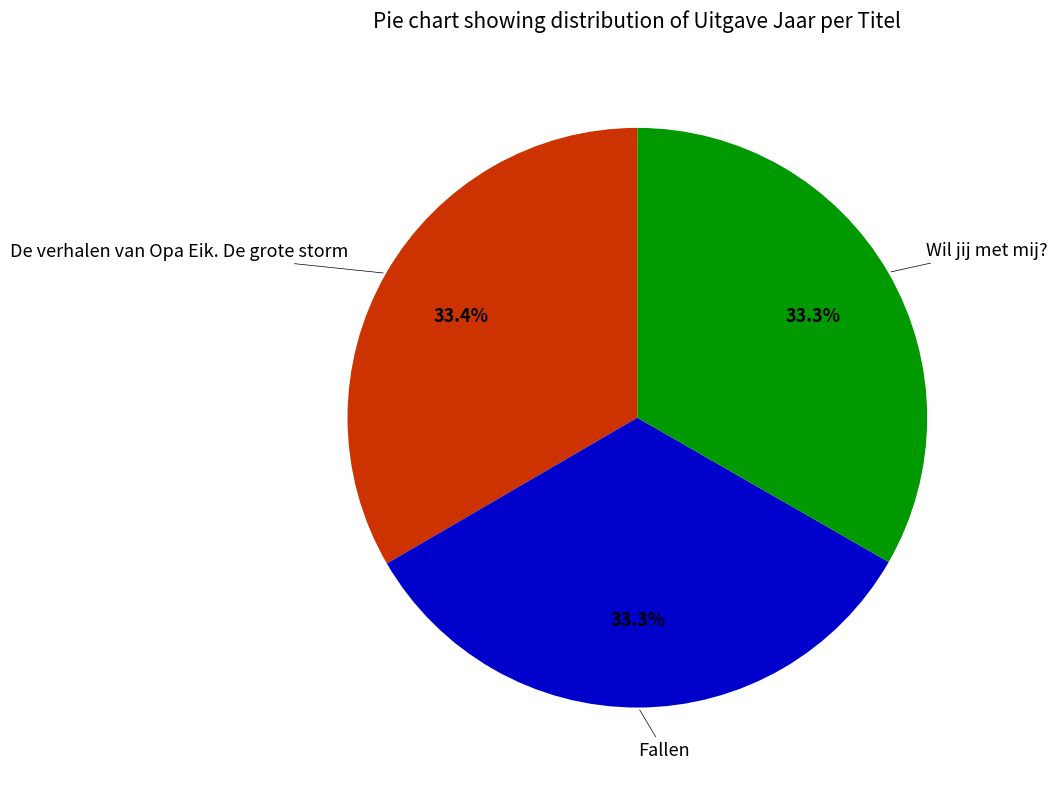

Is there any slice that represents more than half of the pie?

No